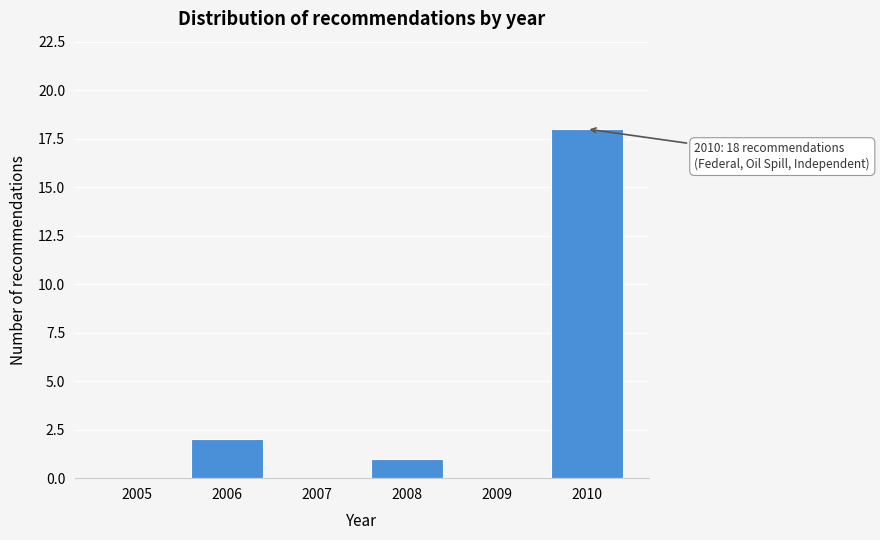

Reading left to right, extract all data points from this chart.

2005=0	2006=2	2007=0	2008=1	2009=0	2010=18